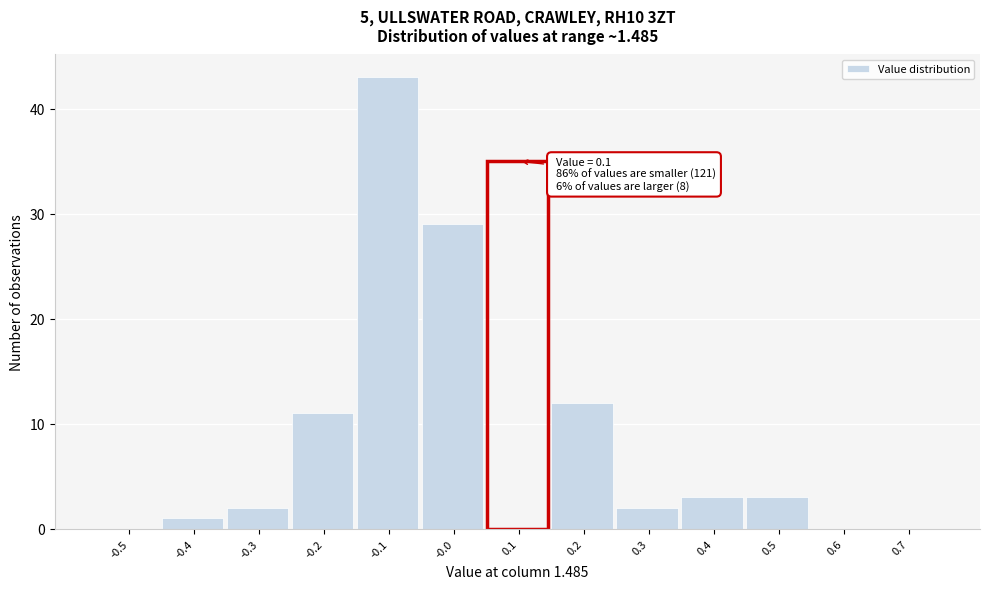

Which range on the x-axis has the tallest bar?

-0.15 to -0.05